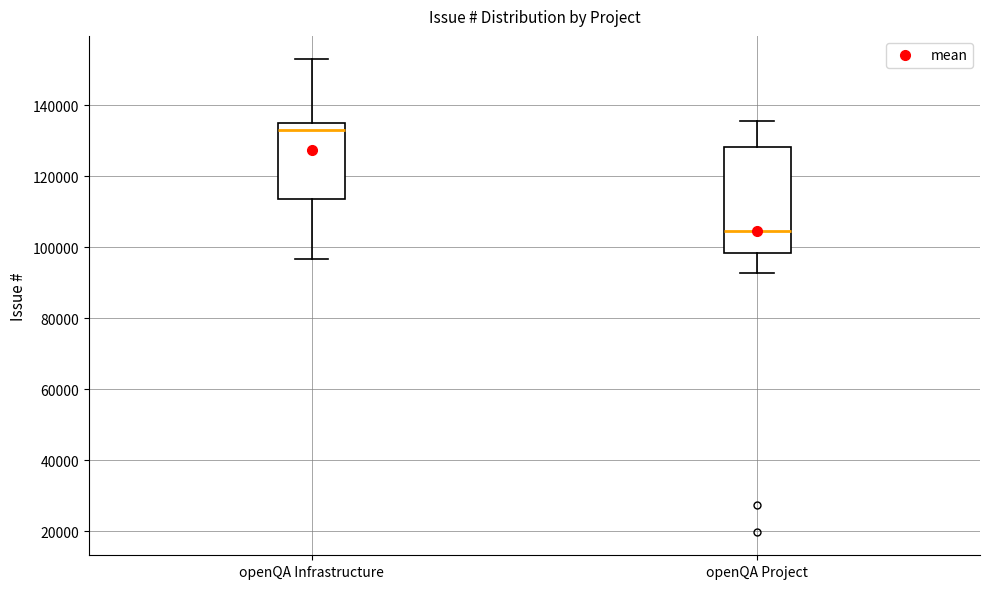

Reading left to right, transcribe this box plot: for each box, give where its median line is, the range the box spans, and where its two whiskers end, as read against the y-axis. The values are not printed on the chart, so give them approximately, as read against the axis.

openQA Infrastructure: median 132000, box 114000 to 134000, whiskers 96000 to 152000
openQA Project: median 104000, box 98000 to 128000, whiskers 92000 to 136000